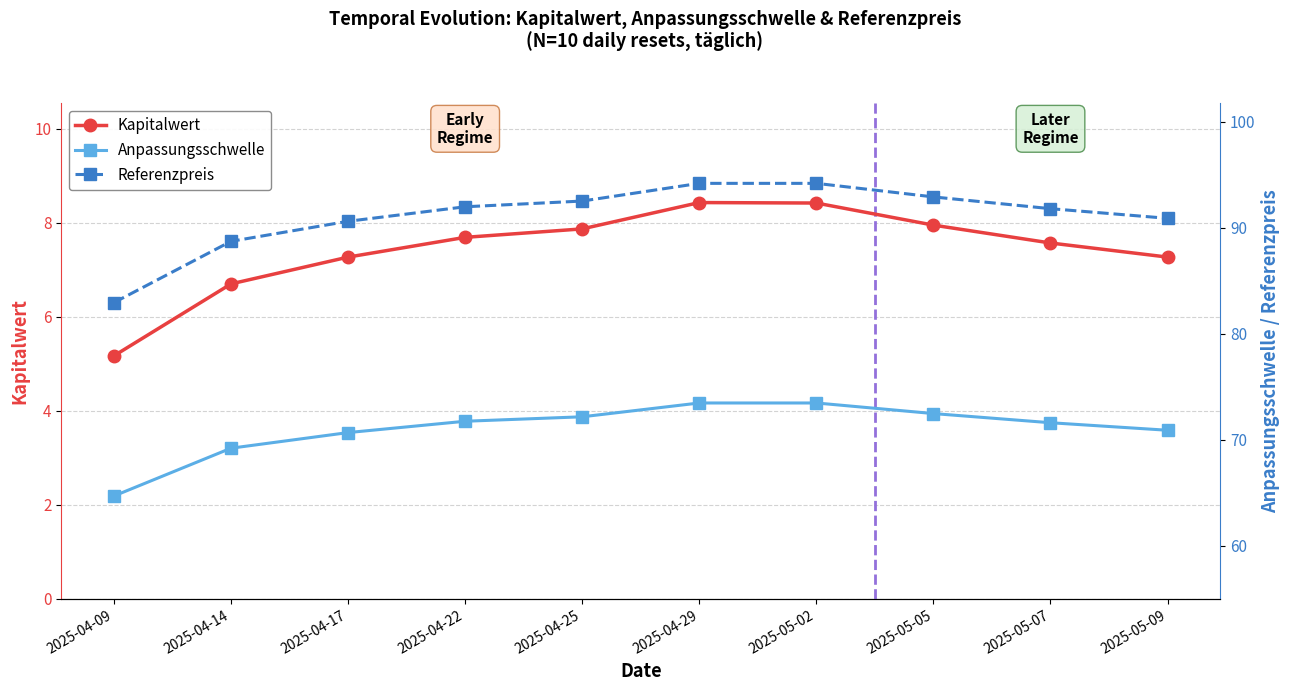

What is the label of the 2nd point from the left?

2025-04-14